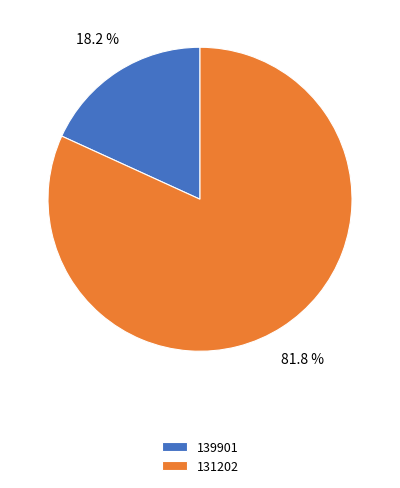

Is it true that 131202 is 68% of the pie?

False